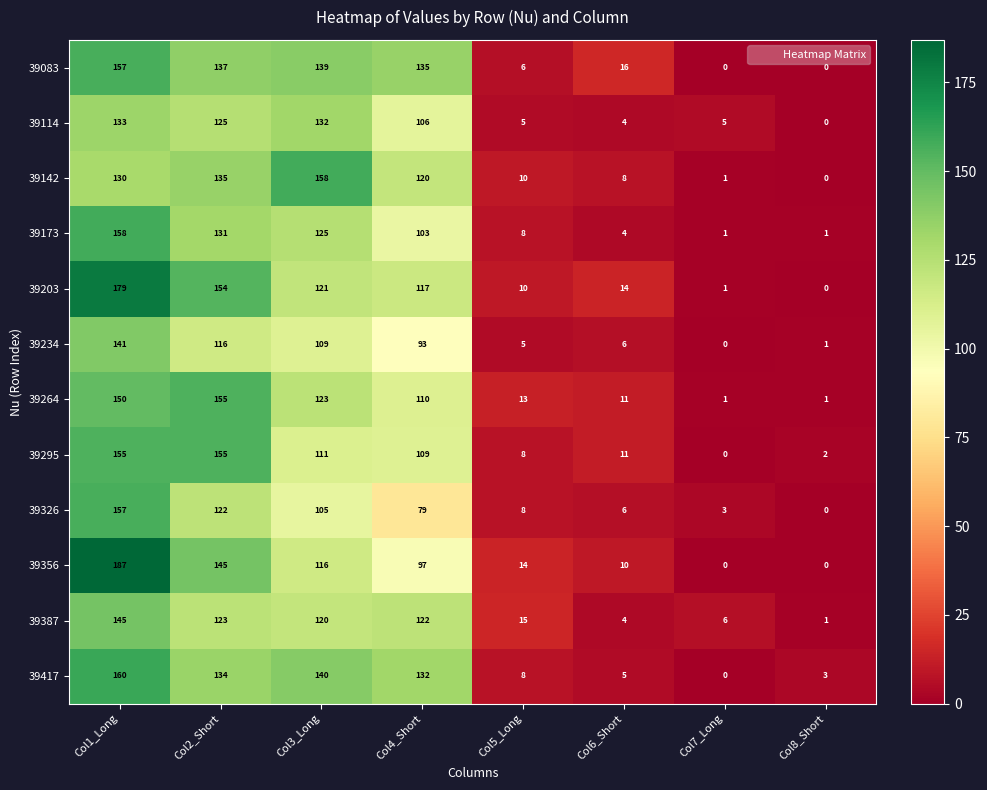

Count the number of categories in the chart.

8